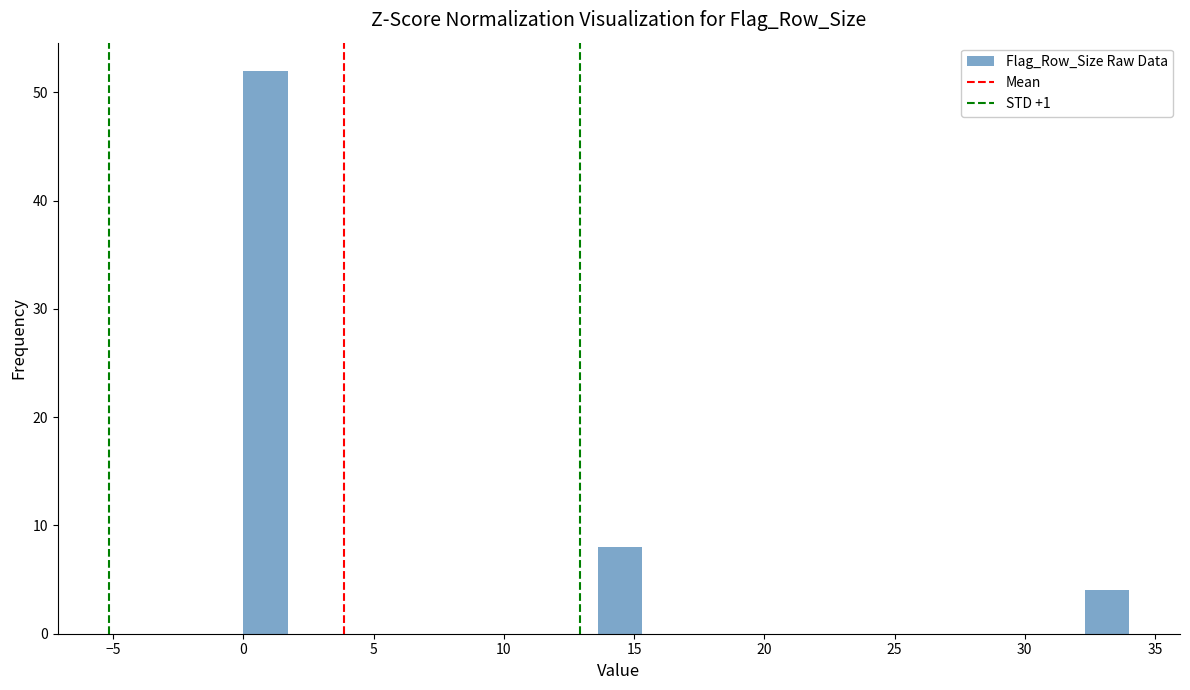

Around what value on the x-axis is the tallest bar? Give the approximate position of its centre, as read against the axis.

1.0